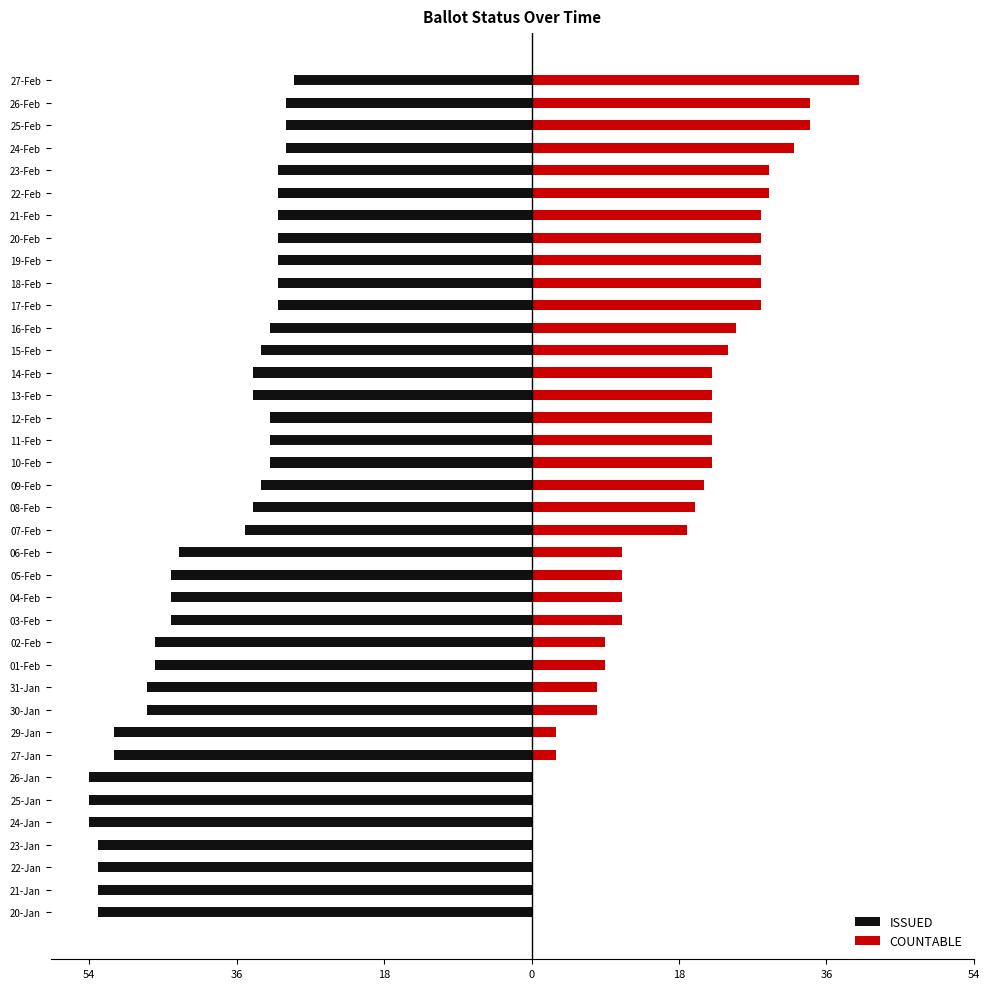

Are the bars horizontal?

Yes